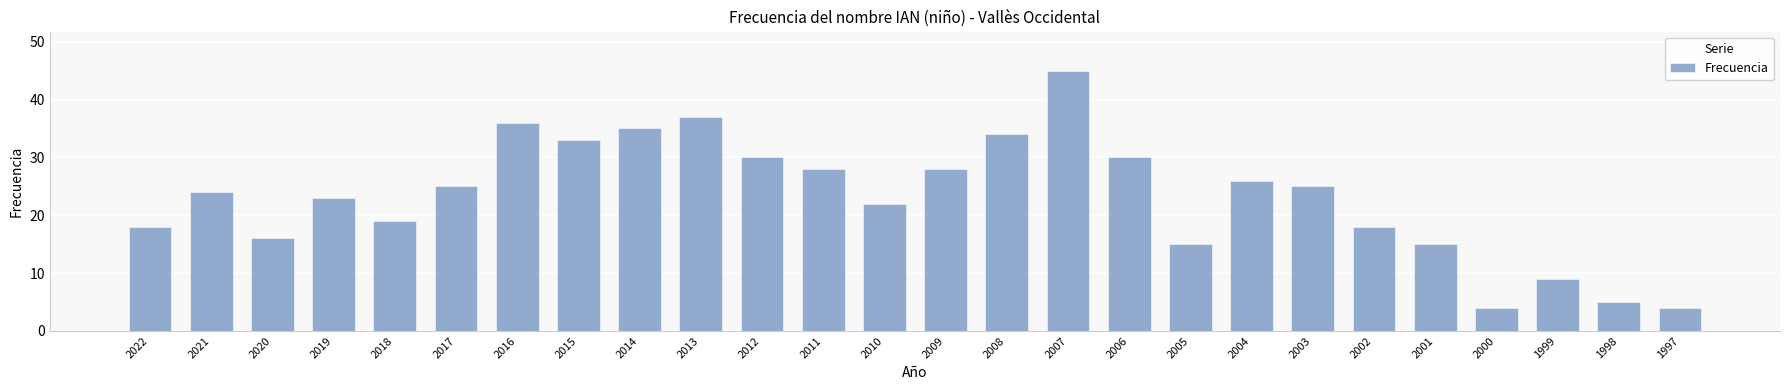

What is the difference between the values at 2016 and 2006?

6